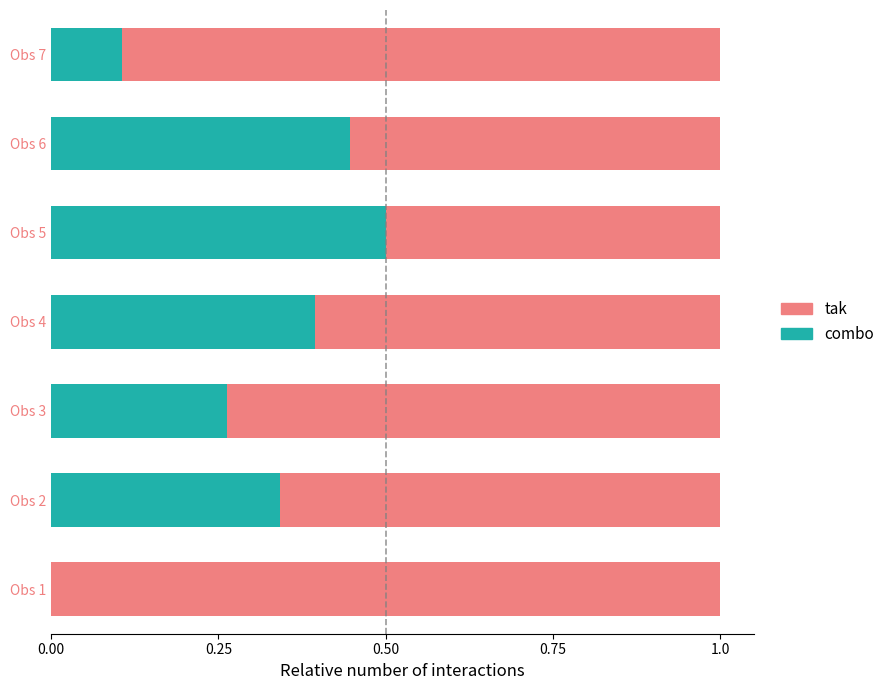

What is the total value across all series at Obs 2?

1.0